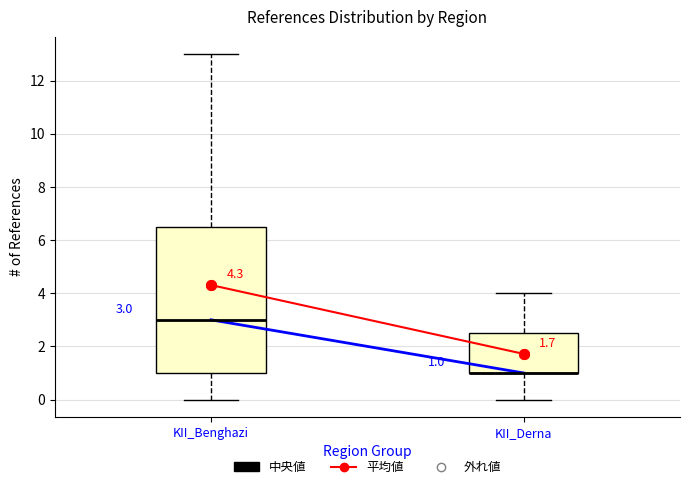

Comparing the boxes themselves (not the whiskers), which one is the tallest?

KII_Benghazi